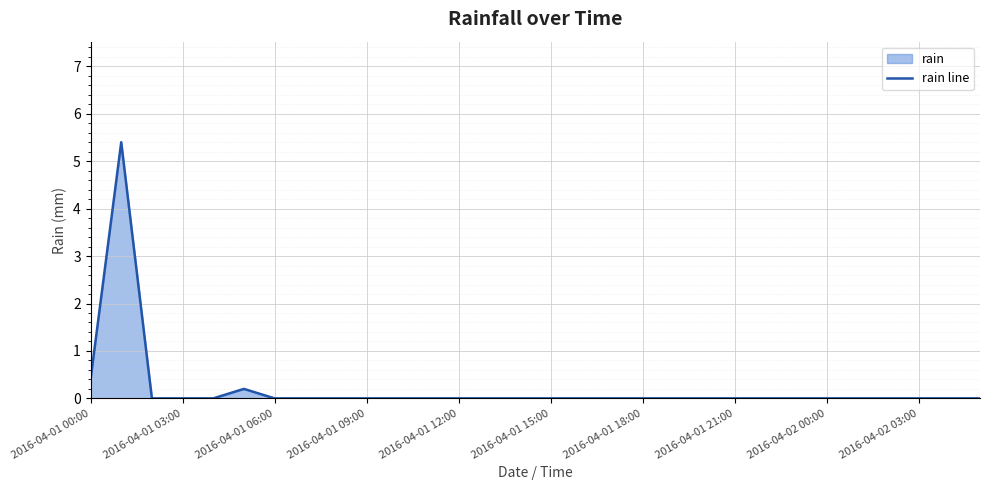

What is the difference between the maximum and minimum values?

5.4